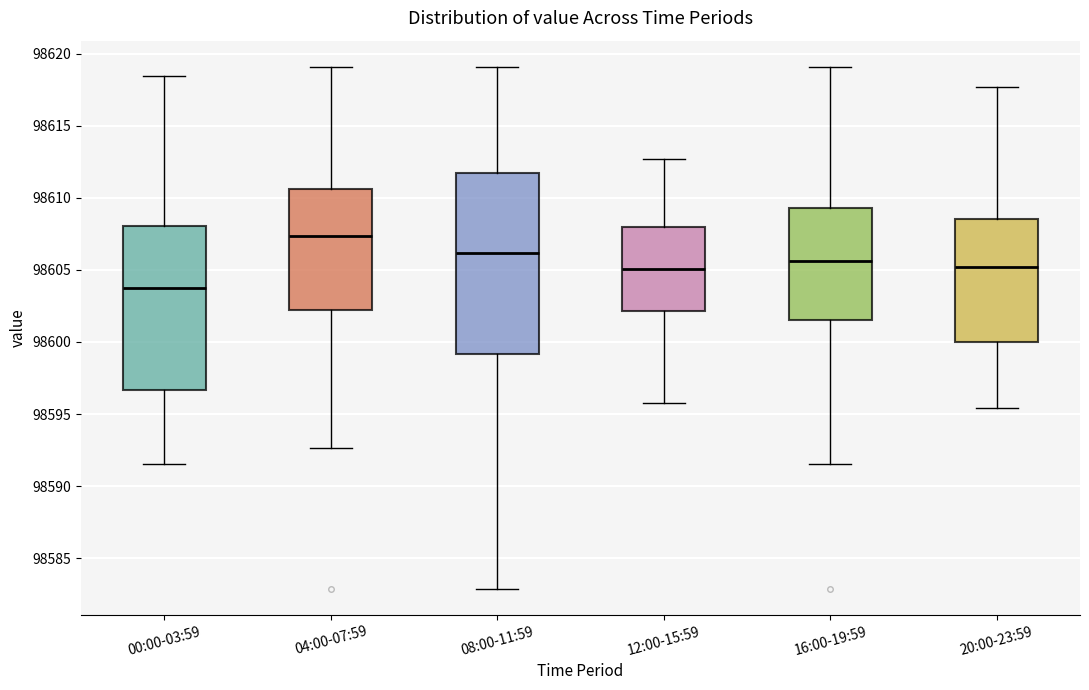

Which box is the tallest, from its lower edge to its upper edge?

08:00-11:59